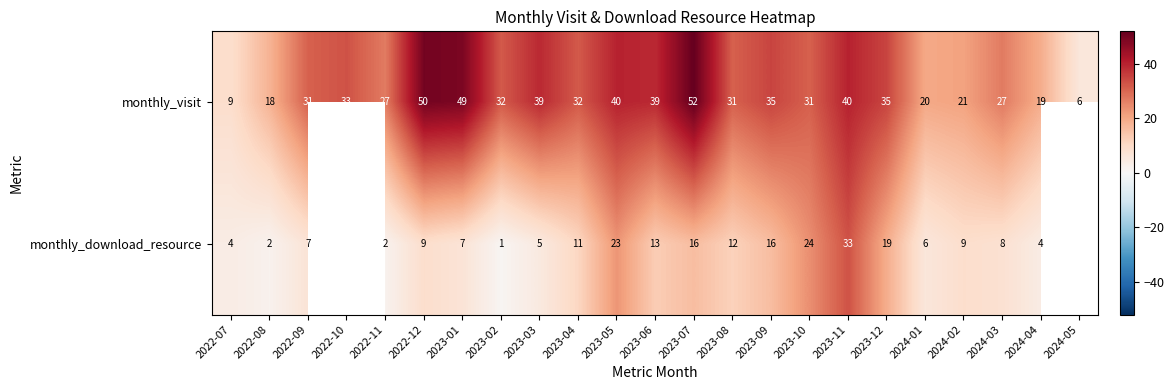

Where does the monthly_visit series first go above 32?

2022-10